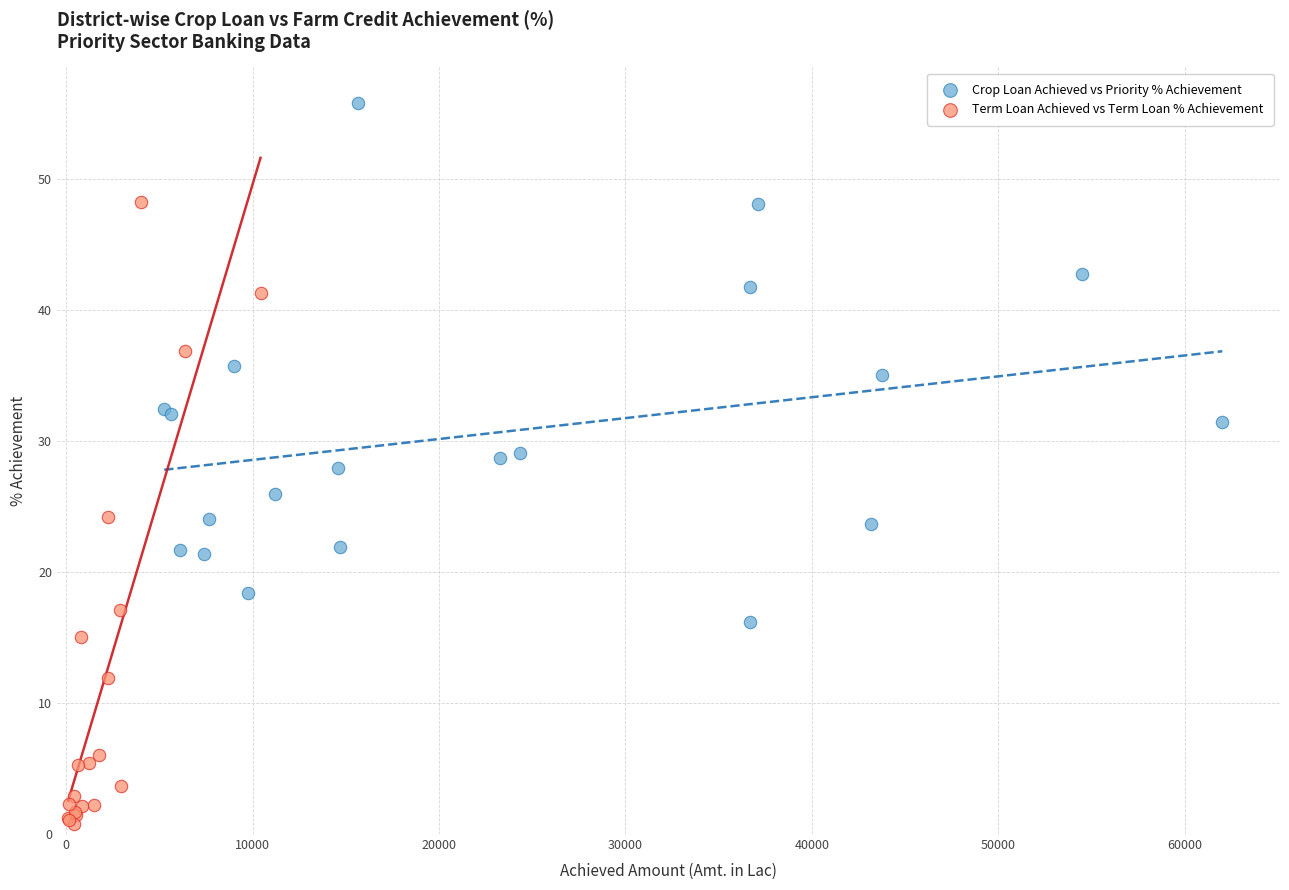

Which series has the widest spread of Y values?

Term Loan Achieved vs Term Loan % Achievement